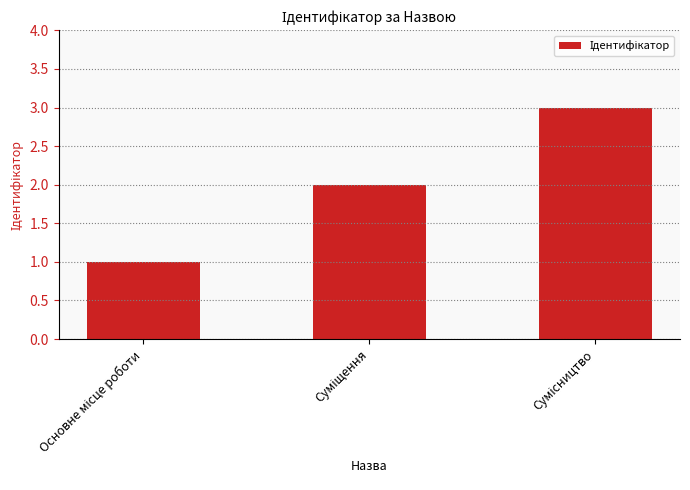

What is the maximum value shown in the chart?

3